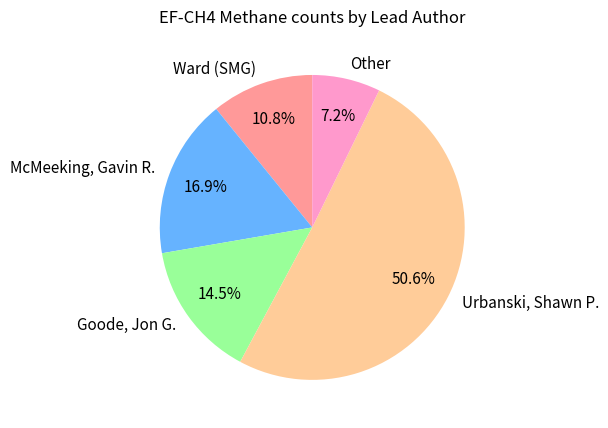

Approximately how many times larger is the value at Other compared to Goode, Jon G.?

0.5